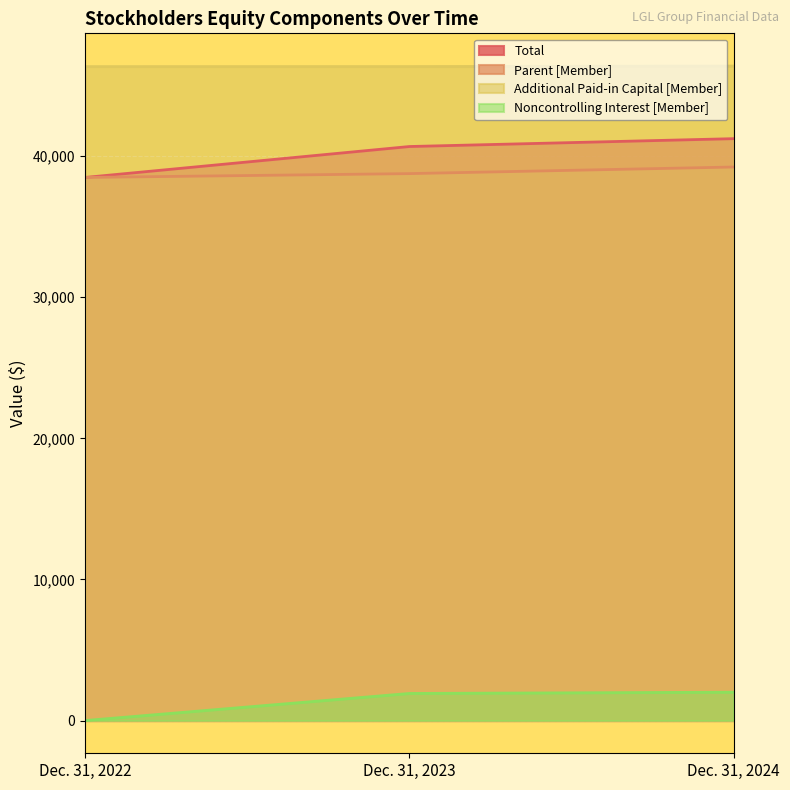

Which series has the largest total across all categories?

Additional Paid-in Capital [Member]